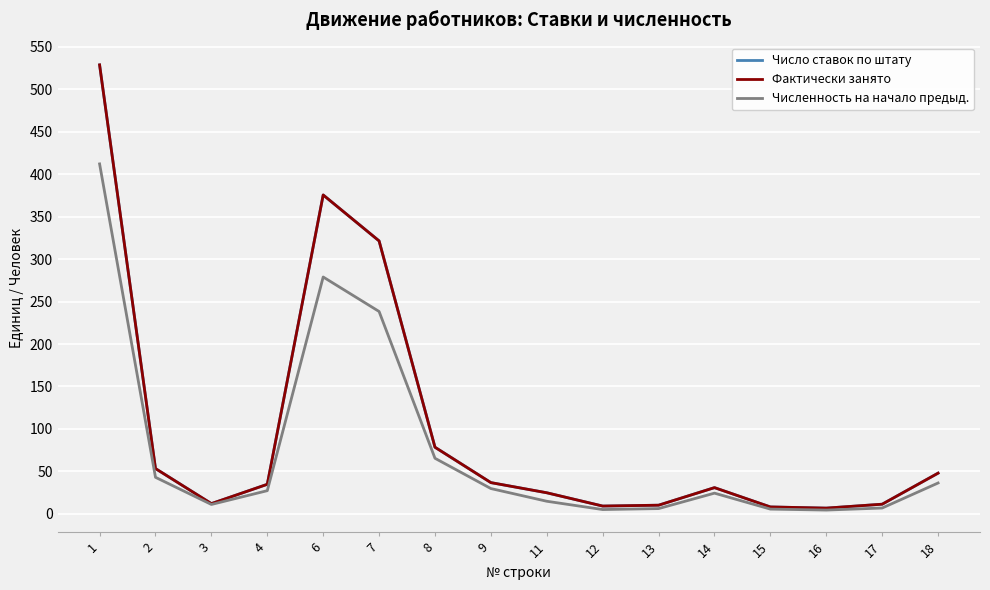

What is the value of the Число ставок по штату point at the 7th from the left?

78.4